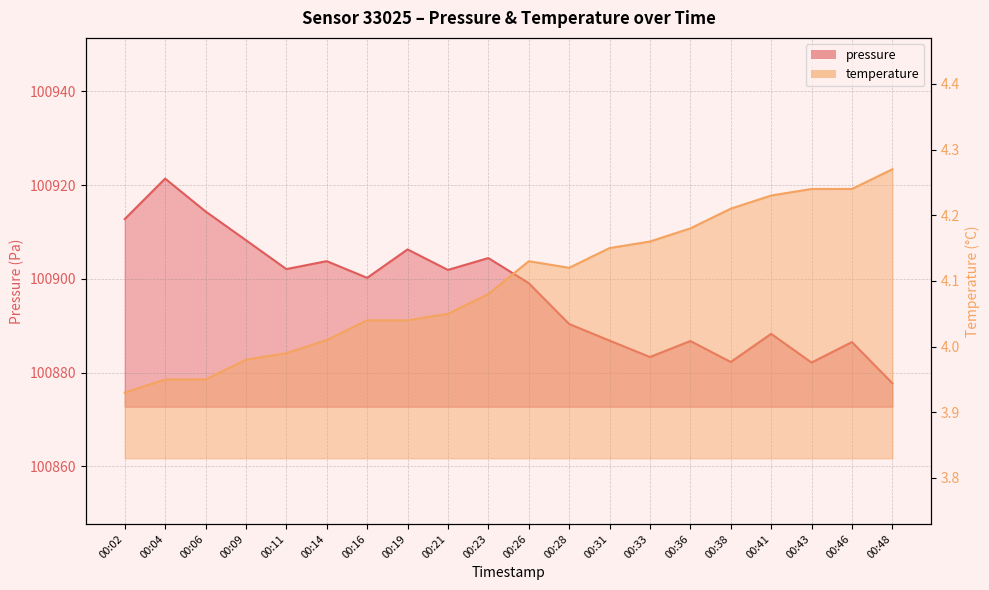

What is the greatest value displayed?

100921.4